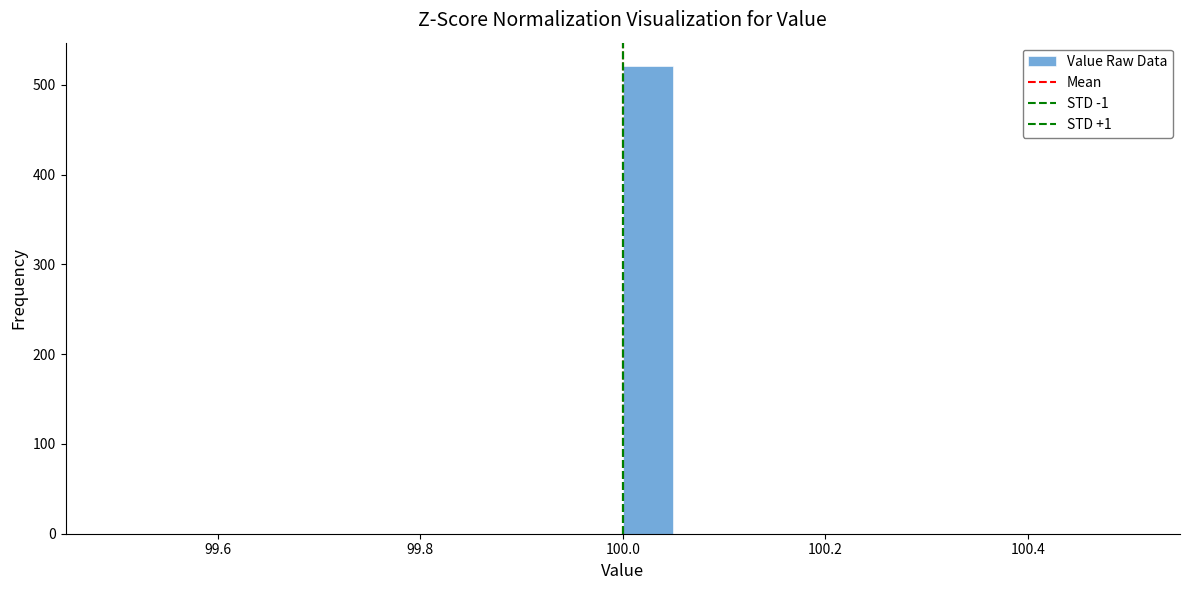

Read against the x-axis, roughly where is the centre of the tallest bar?

100.02